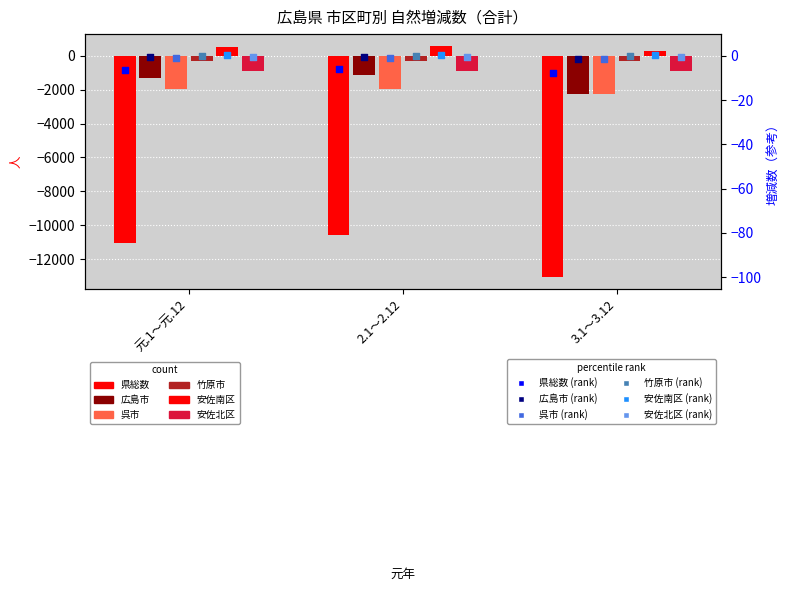

Which series reaches the maximum Y coordinate?

安佐南区